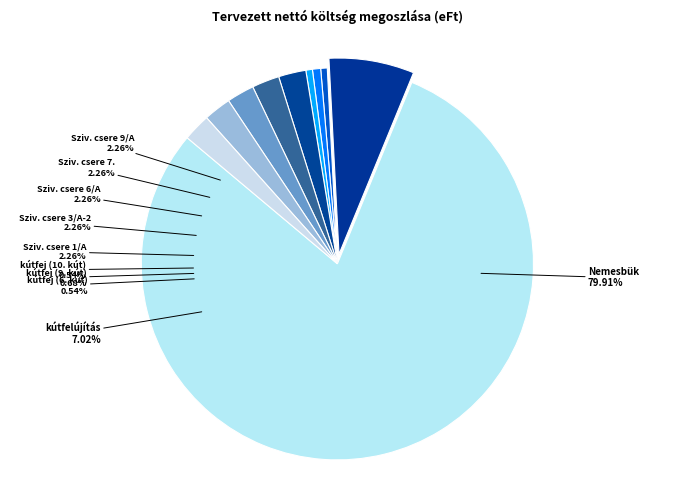

Is it true that kútfelújítás is 12% of the pie?

False